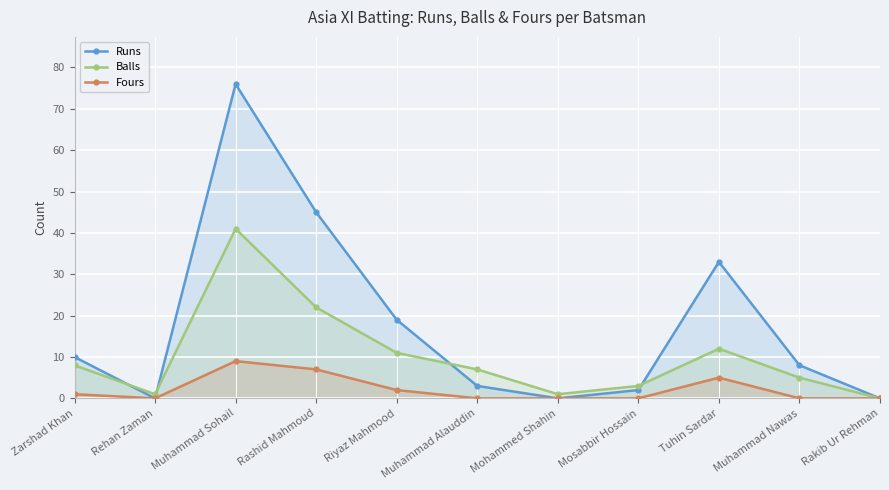

Which series has the widest spread of values?

Runs